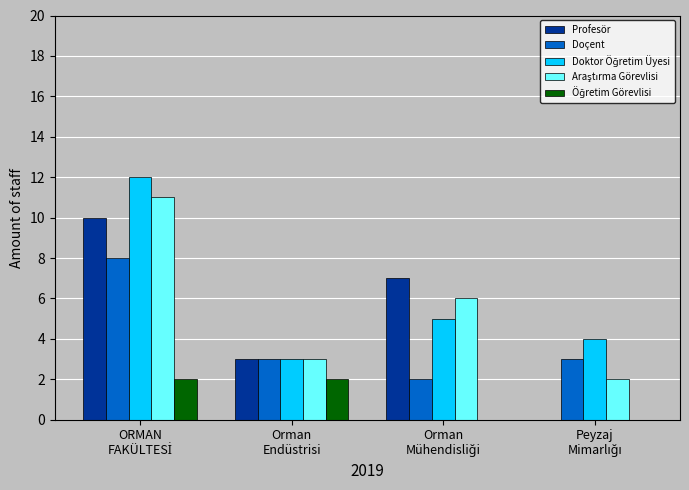

Count the number of categories in the chart.

4